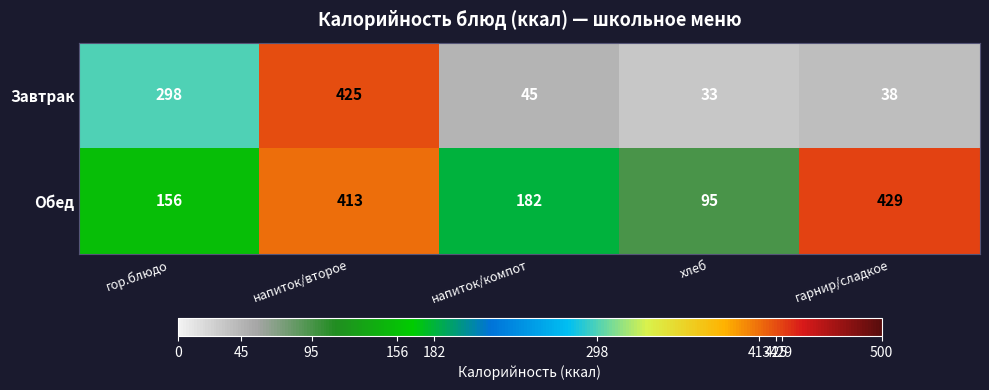

Count the number of categories in the chart.

5